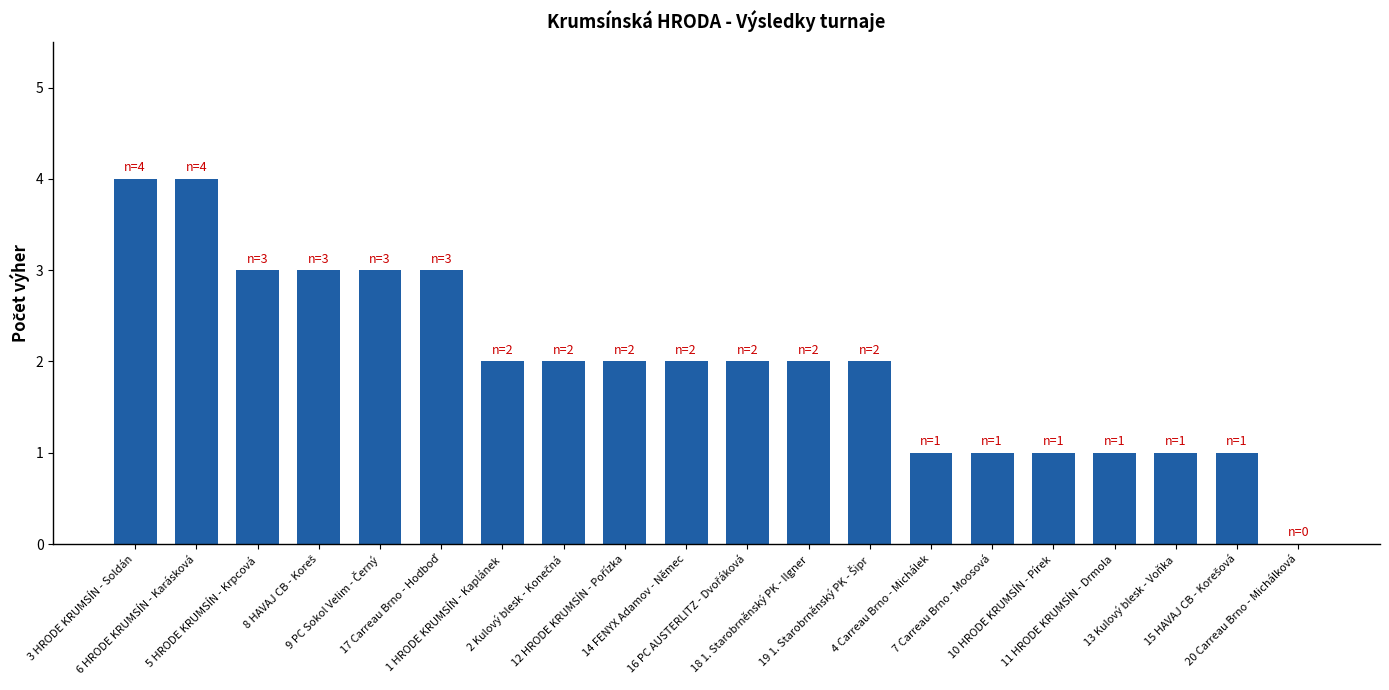

What is the maximum value shown in the chart?

4